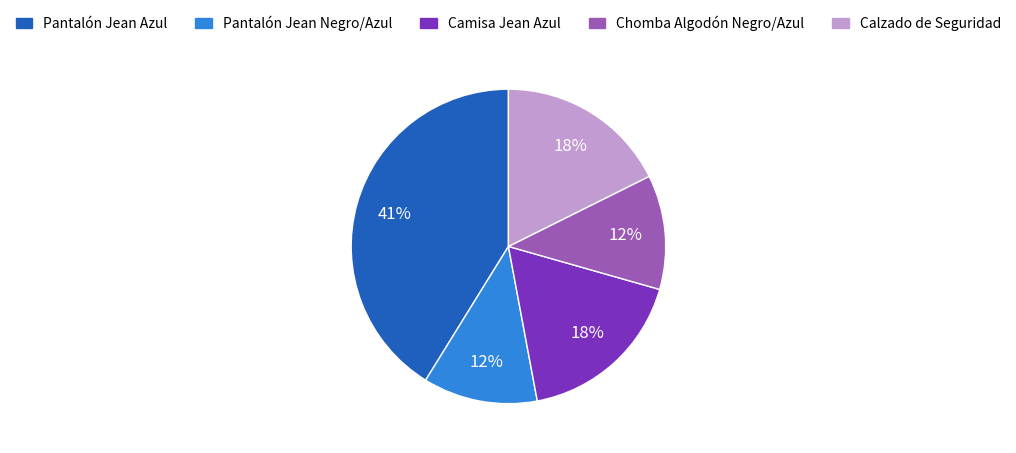

How many slices are in this pie chart?

5